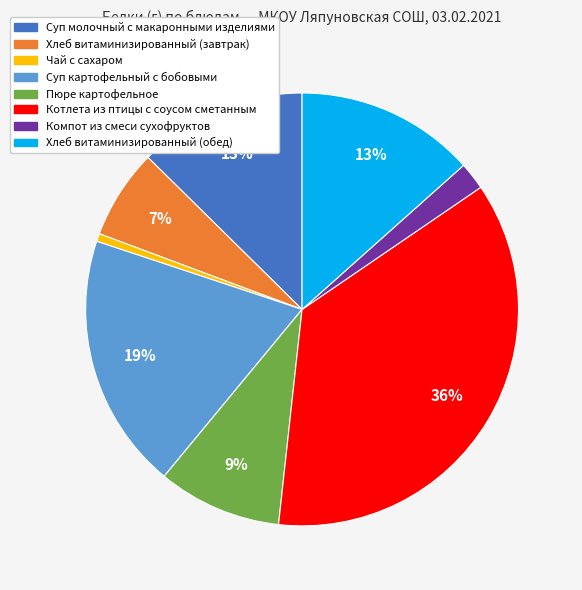

How many segments does this pie chart have?

8